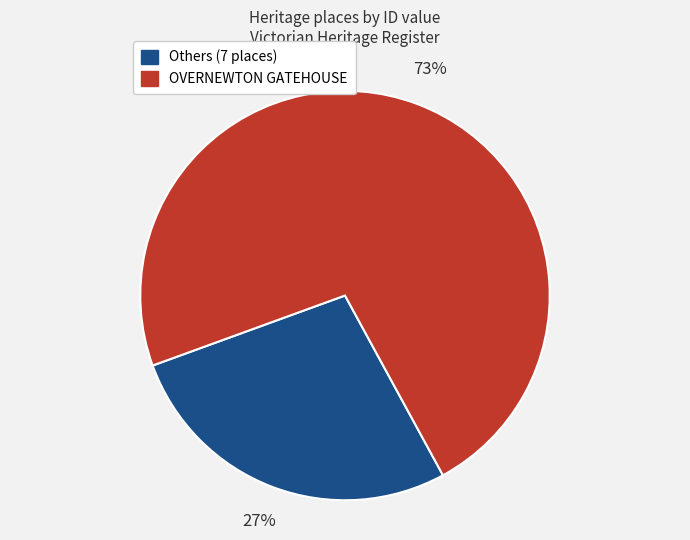

How many slices are in this pie chart?

2